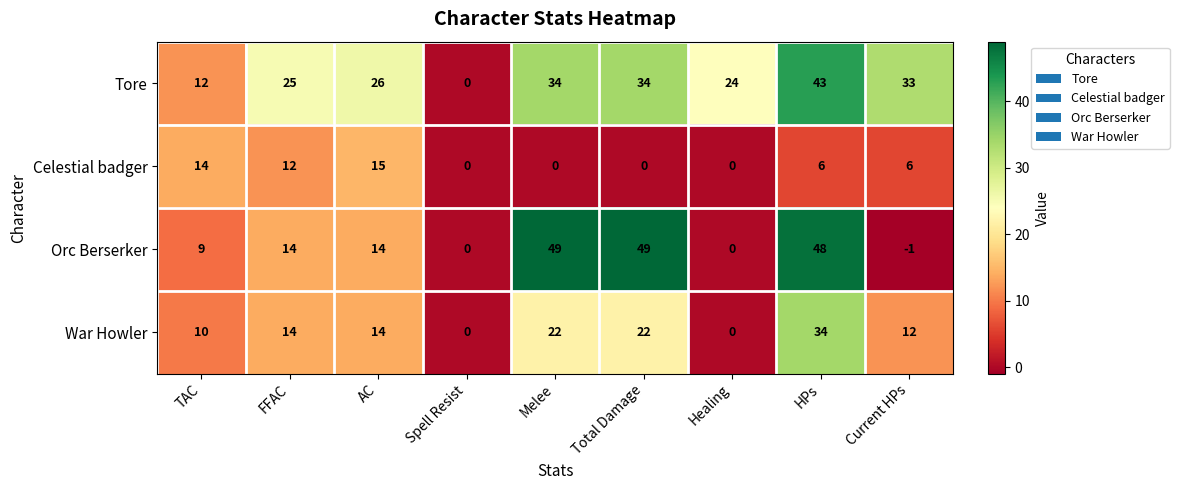

Rank the series at TAC from highest to lowest value.

Celestial badger, Tore, War Howler, Orc Berserker